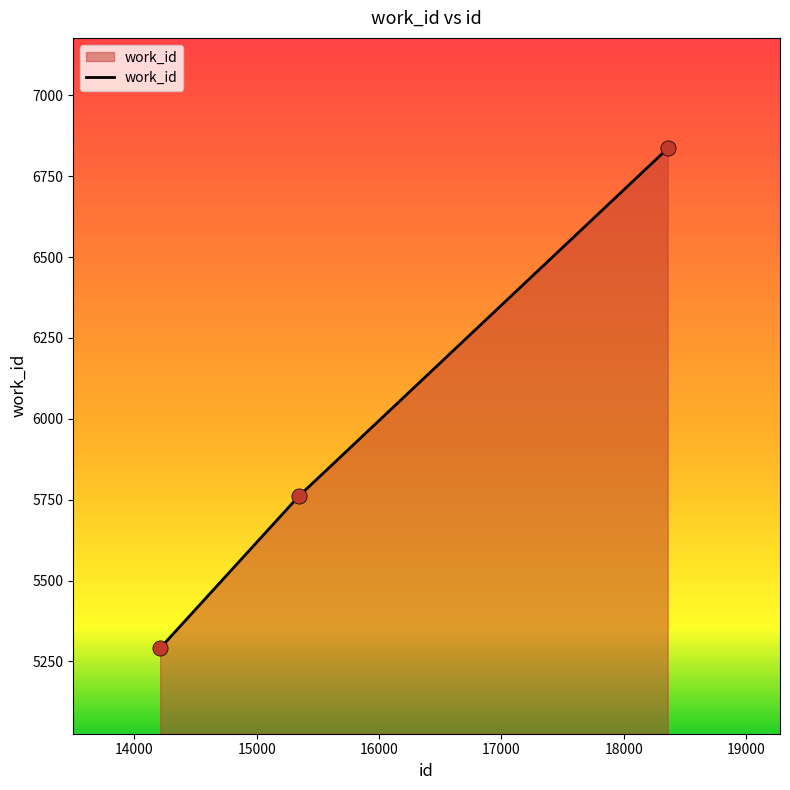

What is the sum of all values?

17887